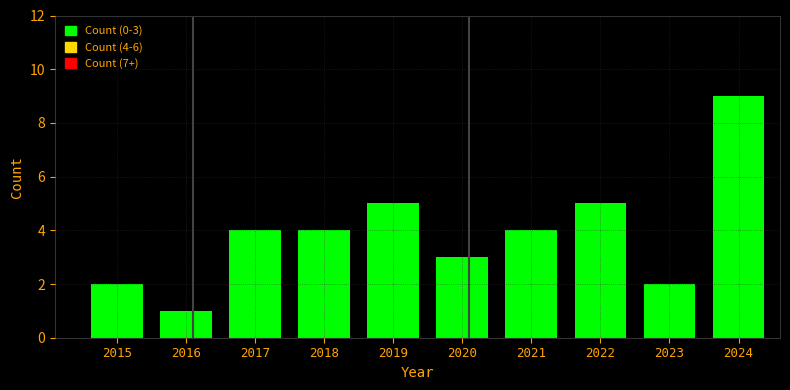

Reading right to left, list all the values displayed in this chart.

2024=9	2023=2	2022=5	2021=4	2020=3	2019=5	2018=4	2017=4	2016=1	2015=2